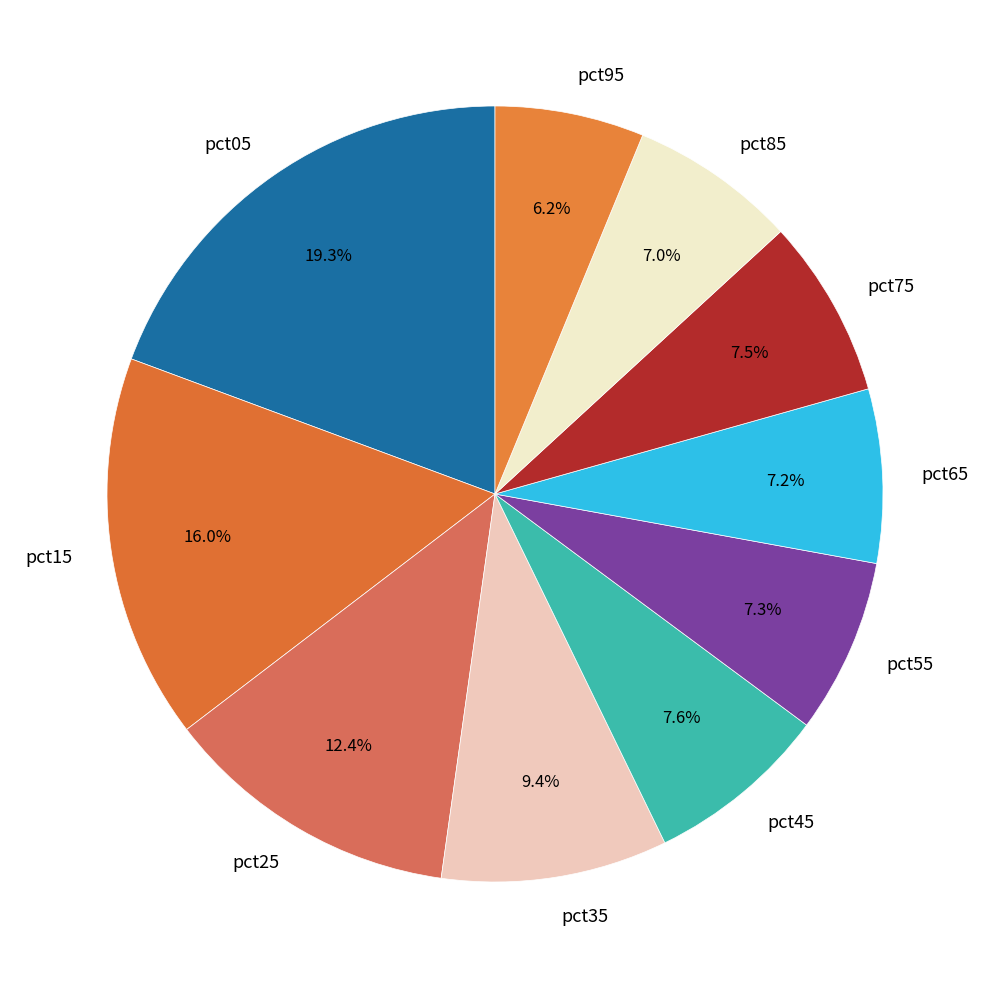

How many segments does this pie chart have?

10